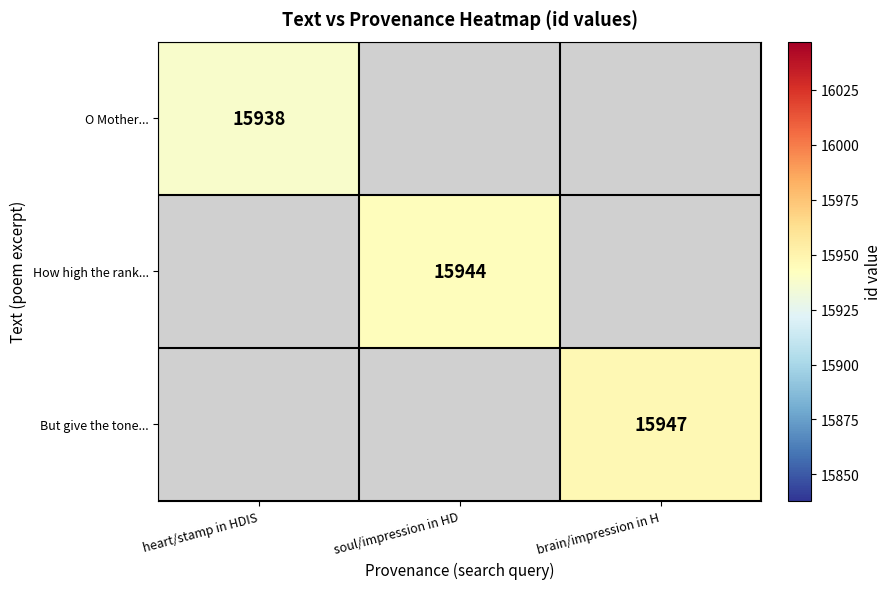

True or false: O Mother... has a value of 15938 at heart/stamp in HDIS.

True